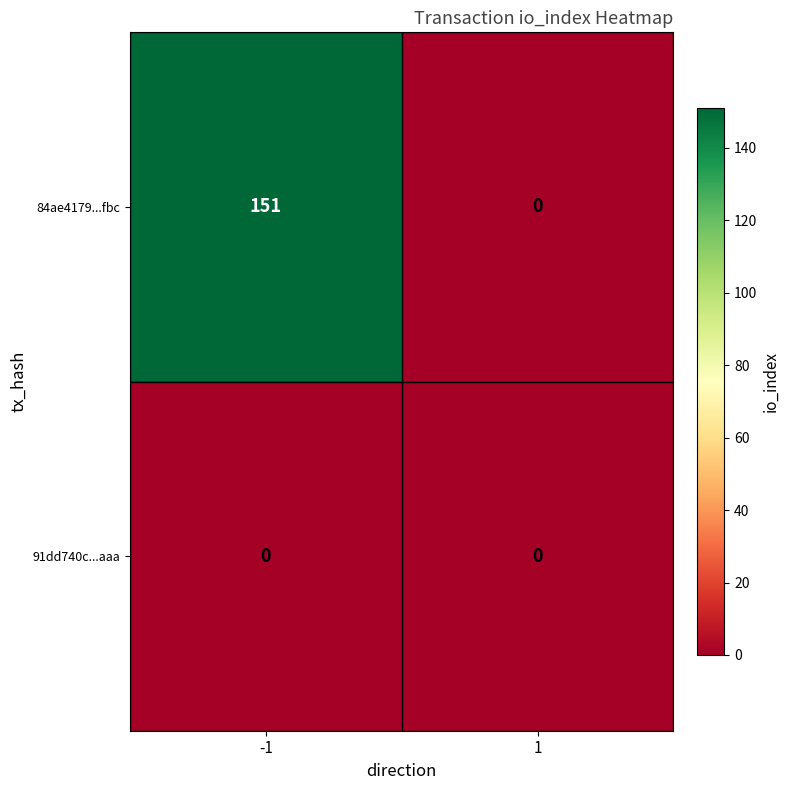

Which series has the largest total across all categories?

84ae4179...fbc